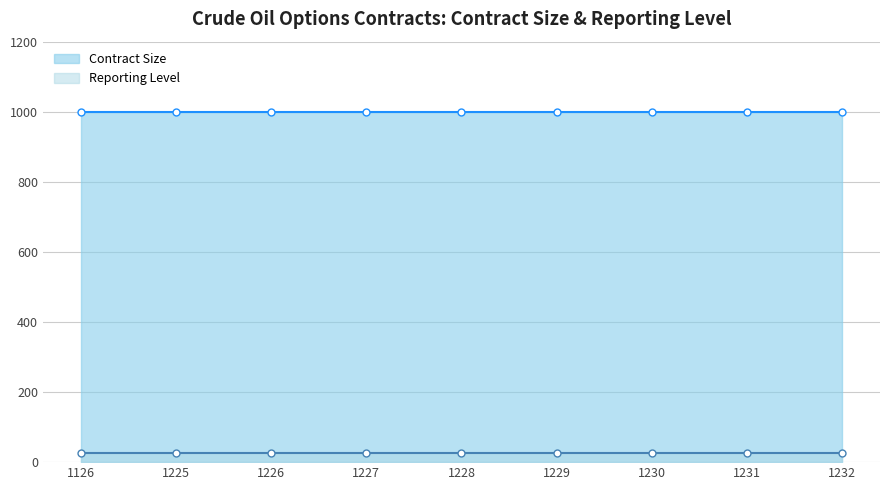

The Contract Size series shows 1000 at 1230. True or false?

True